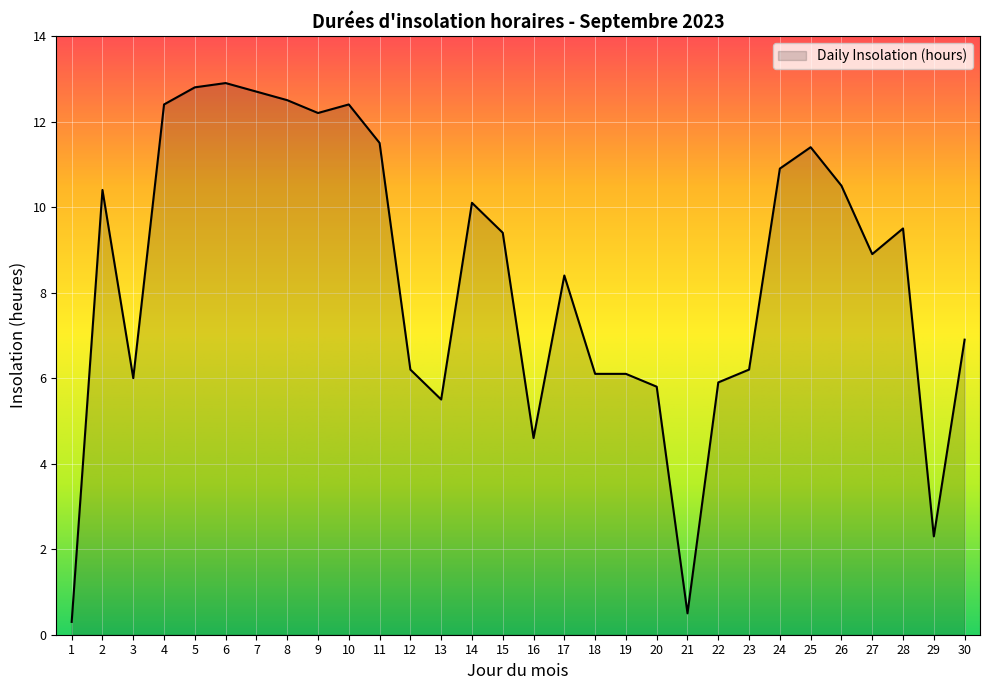

True or false: the data shows 10.9 at 24.

True